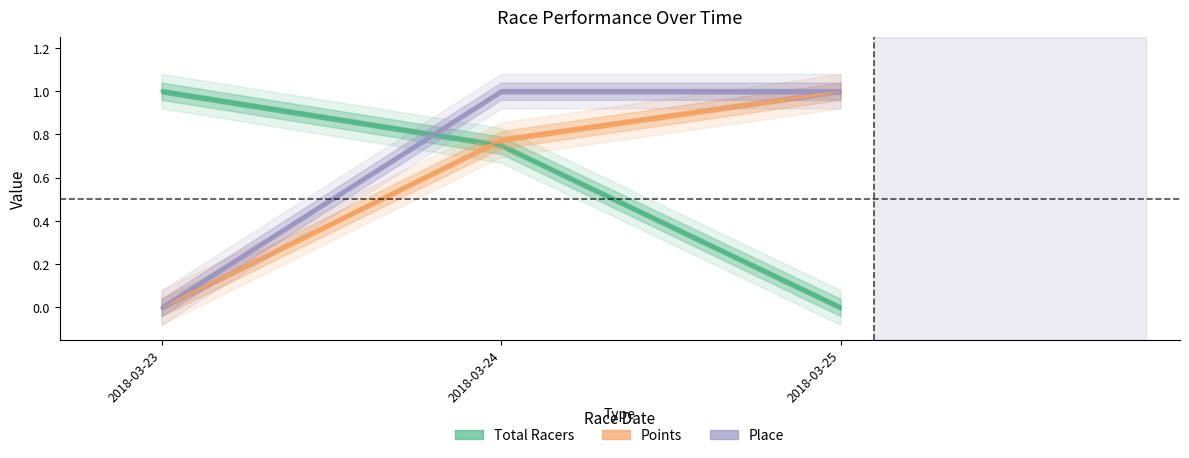

How many series are shown in this chart?

3